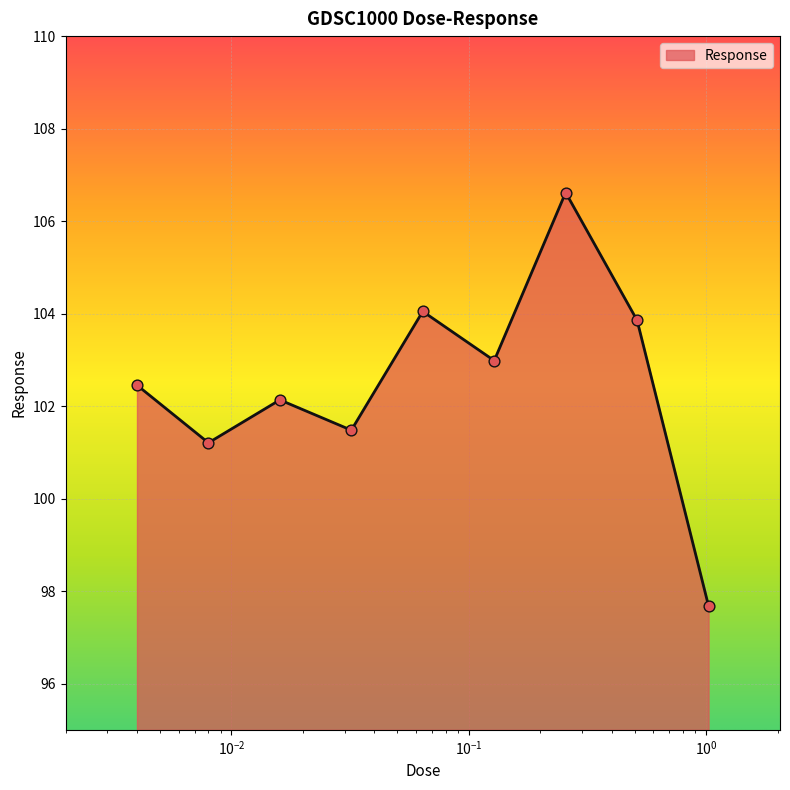

What is the maximum value shown in the chart?

106.6